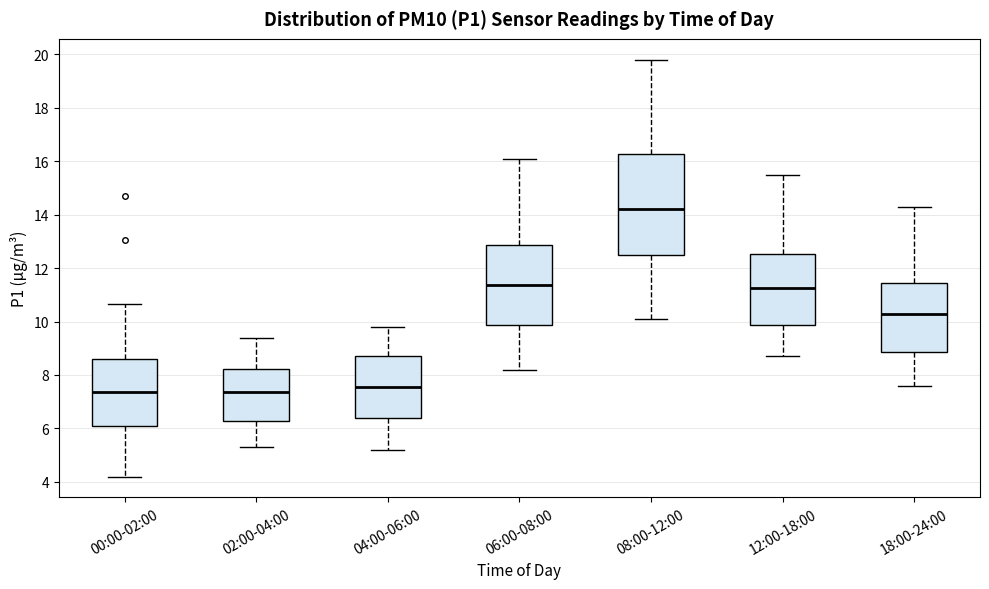

Reading left to right, transcribe this box plot: for each box, give where its median line is, the range the box spans, and where its two whiskers end, as read against the y-axis. The values are not printed on the chart, so give them approximately, as read against the axis.

00:00-02:00: median 7.4, box 6.0 to 8.6, whiskers 4.2 to 10.6
02:00-04:00: median 7.4, box 6.2 to 8.2, whiskers 5.4 to 9.4
04:00-06:00: median 7.6, box 6.4 to 8.8, whiskers 5.2 to 9.8
06:00-08:00: median 11.4, box 9.8 to 12.8, whiskers 8.2 to 16.2
08:00-12:00: median 14.2, box 12.4 to 16.2, whiskers 10.2 to 19.8
12:00-18:00: median 11.2, box 9.8 to 12.6, whiskers 8.8 to 15.6
18:00-24:00: median 10.4, box 8.8 to 11.4, whiskers 7.6 to 14.4